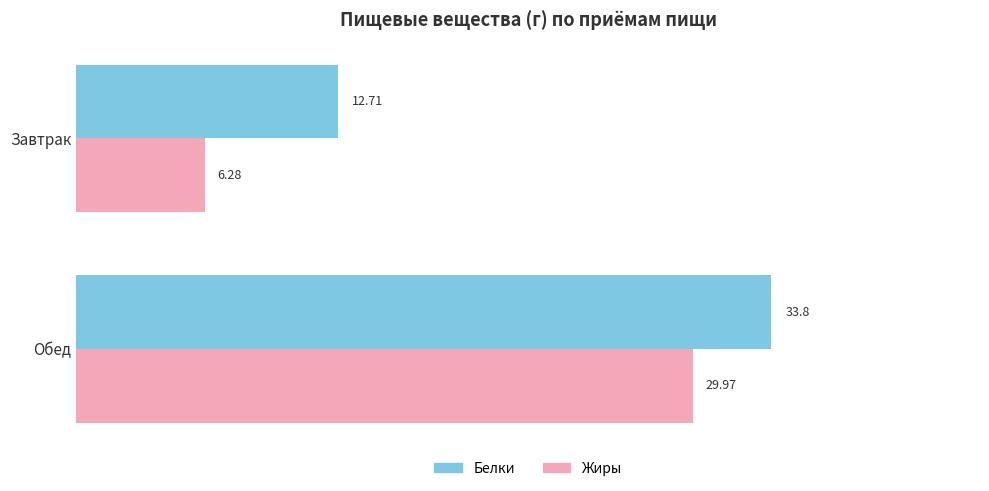

What is the average value of the Белки series?

23.3